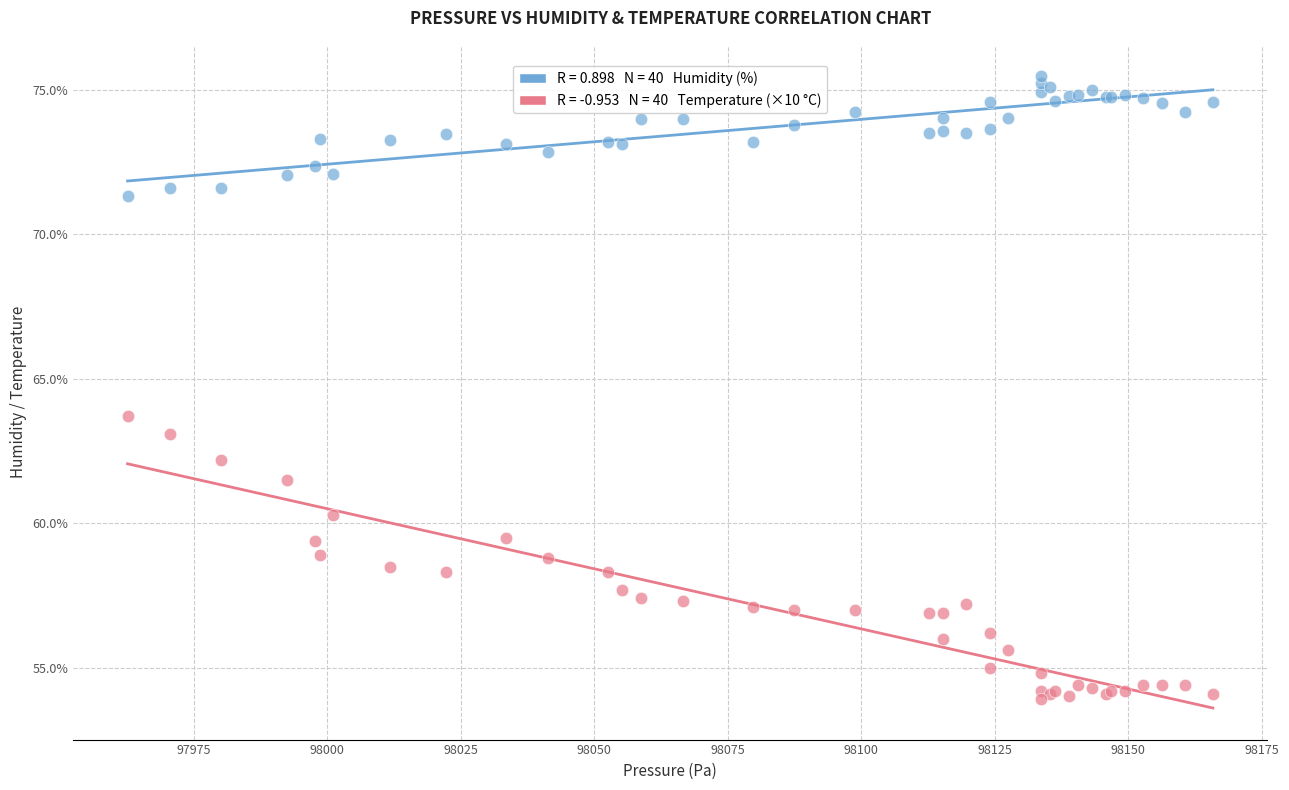

Across all series, what Y value is closest to 64?

63.7